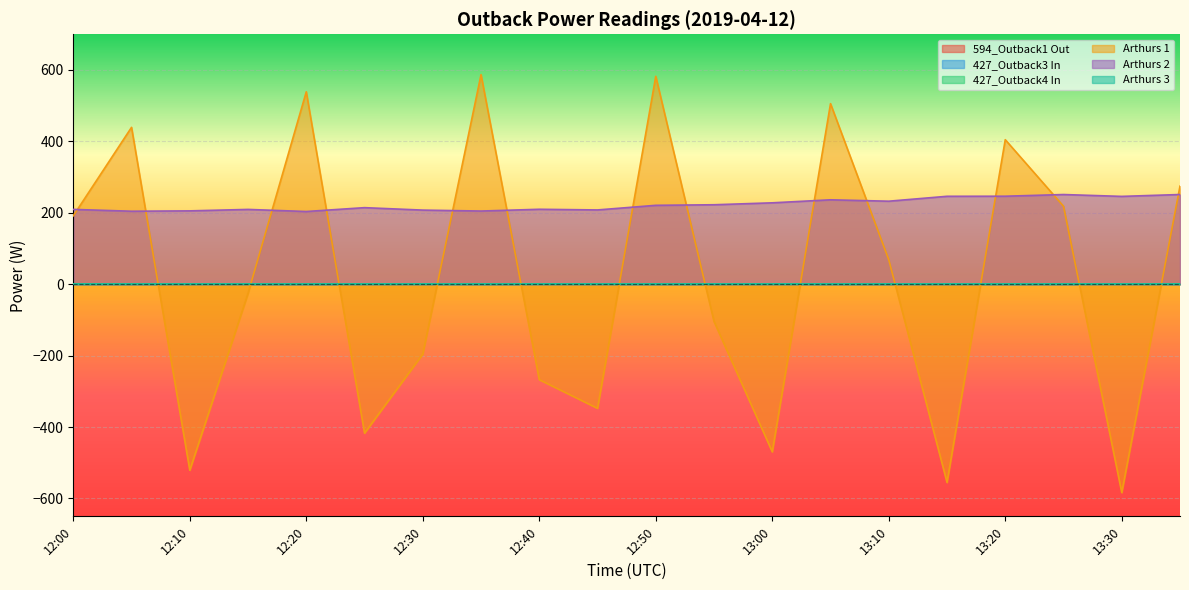

At which label does Arthurs 1 first exceed 68?

12:00